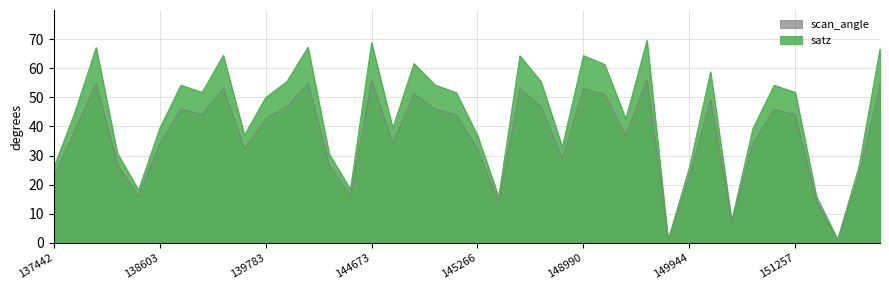

What is the total value across all series at 138603?

73.6